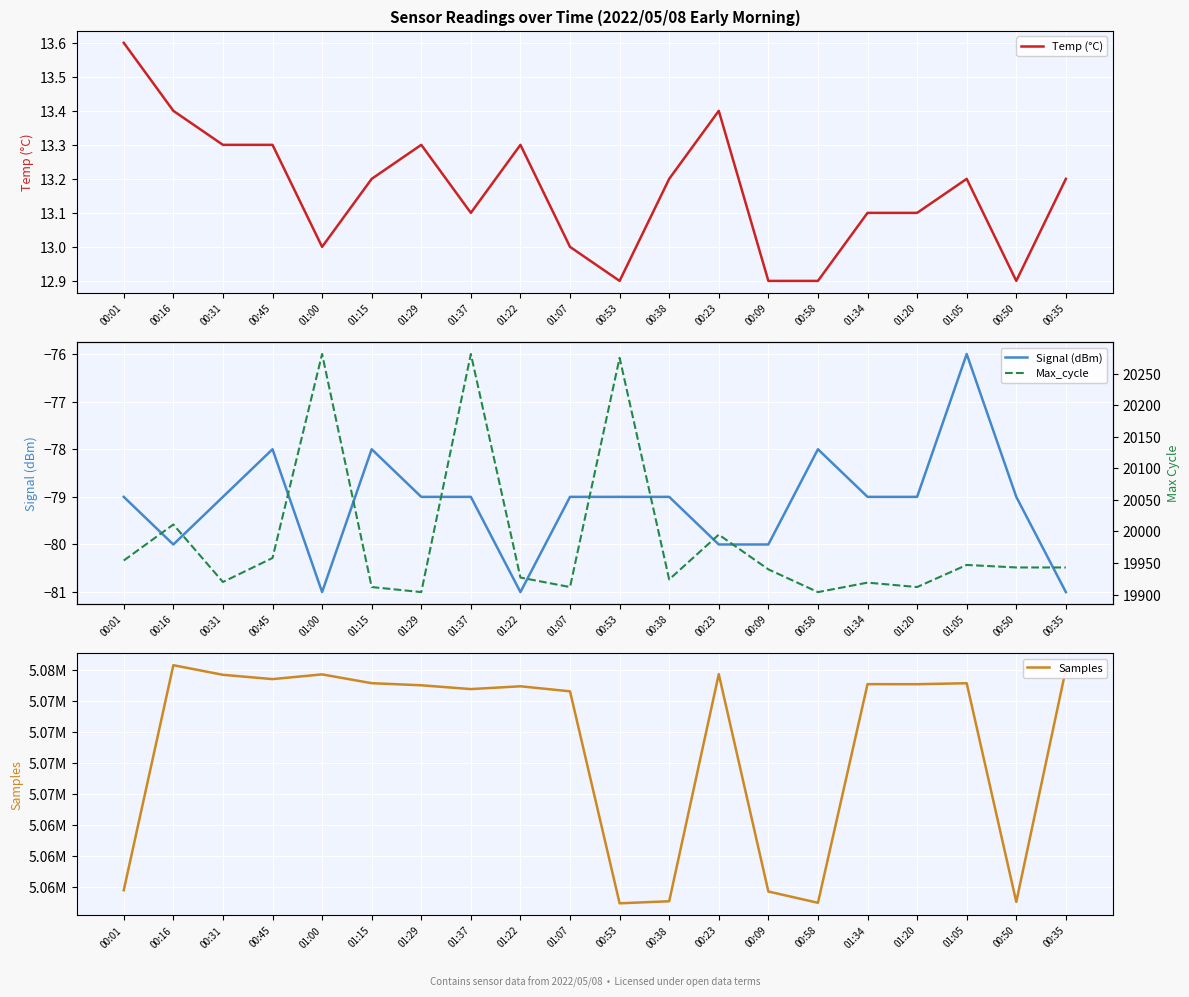

What is the difference between the Max_cycle values at 00:35 and 01:05?

4.0